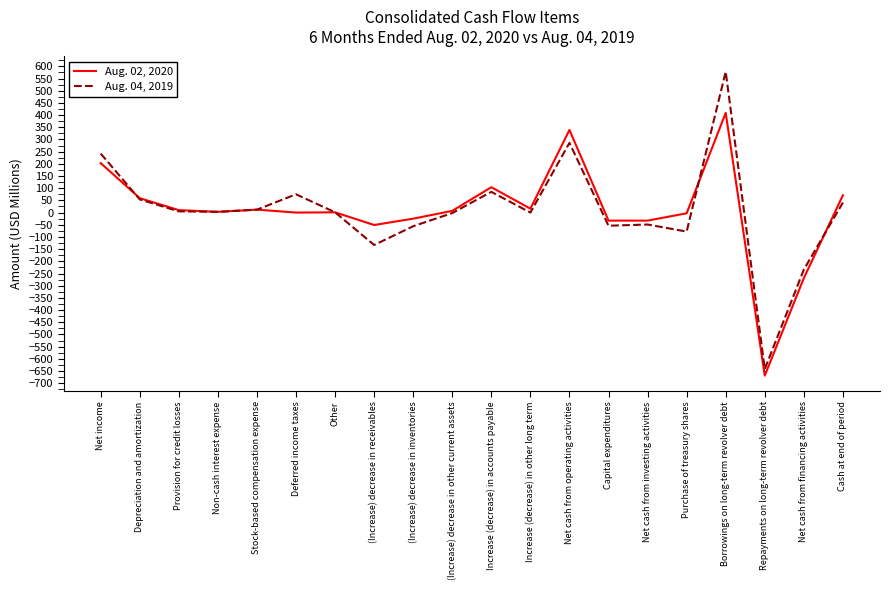

Which series has the widest spread of values?

Aug. 04, 2019